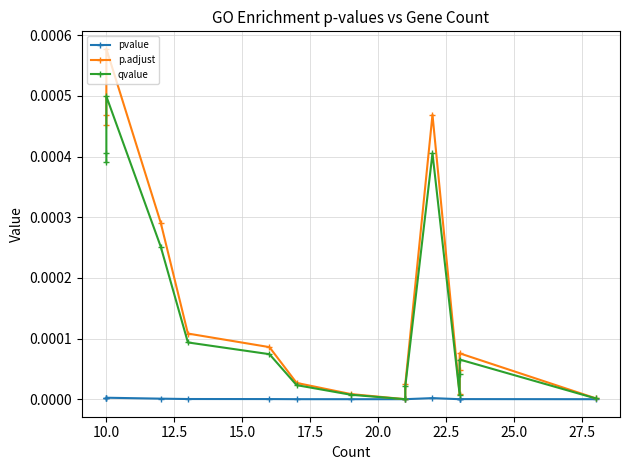

The value of p.adjust at 14 is 0.0. True or false?

False